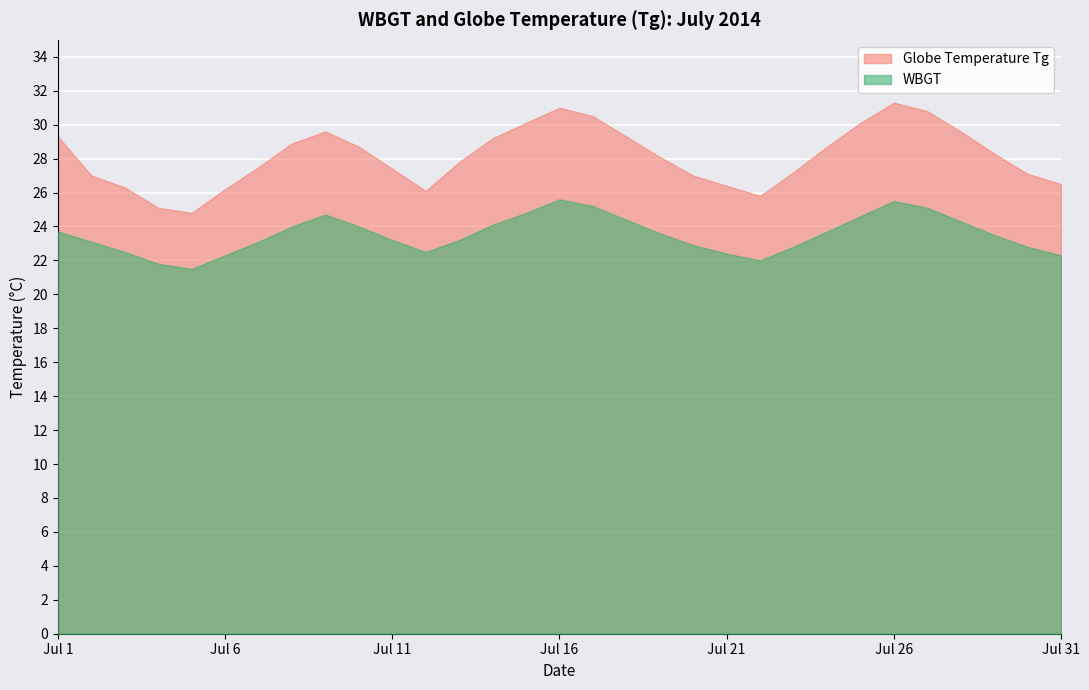

Rank the series by their maximum value, from lowest to highest.

WBGT, Globe Temperature Tg